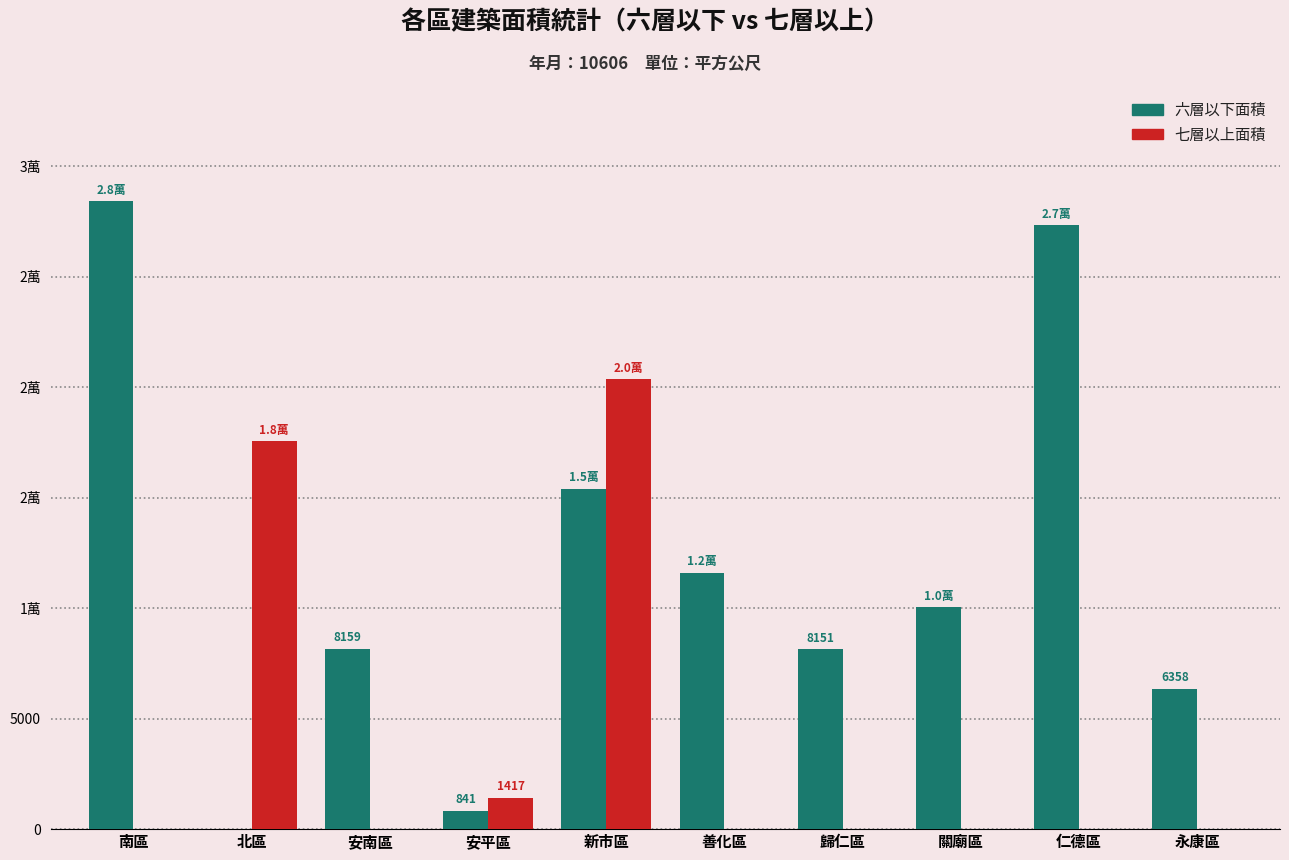

List the labels in order of 六層以下面積 value, largest first.

南區, 仁德區, 新市區, 善化區, 關廟區, 安南區, 歸仁區, 永康區, 安平區, 北區